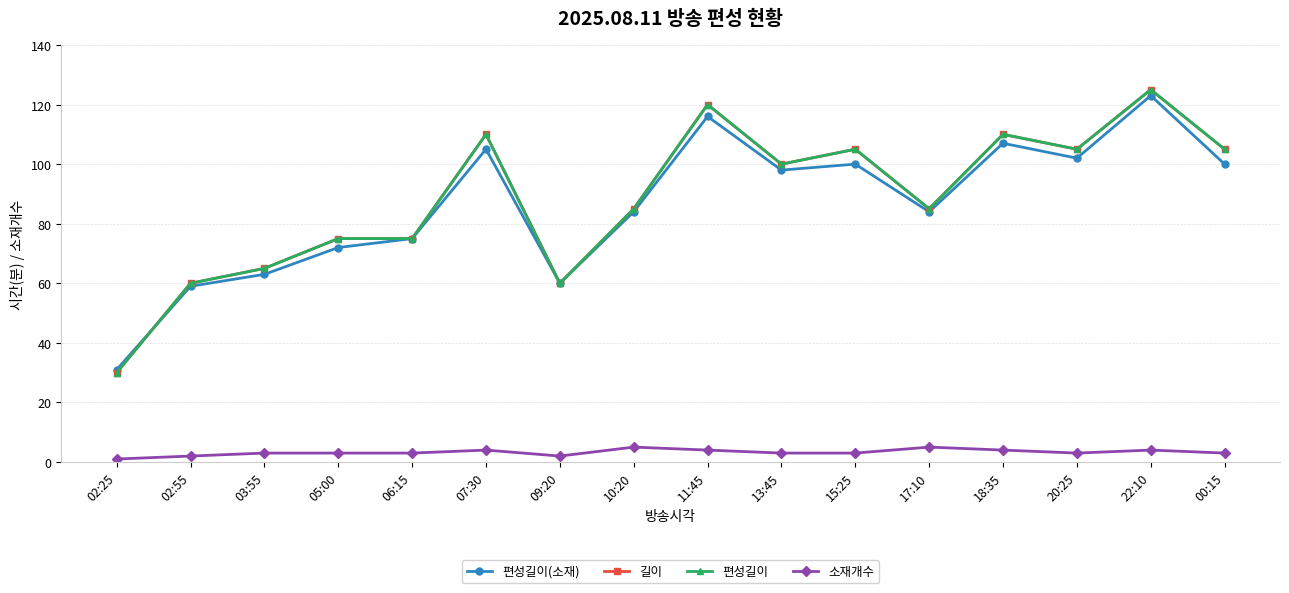

What is the sum of the 길이 values at 02:25 and 17:10?

115